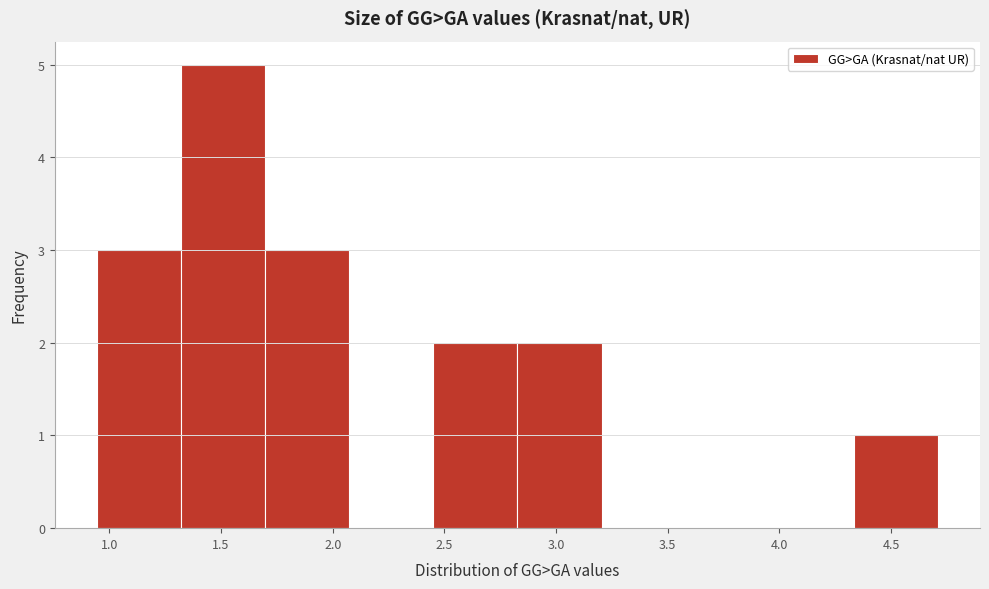

Reading left to right, transcribe this chart: for each bar, give the range it covers on the x-axis and its height. Neither the bar edges nor the heights are printed on the chart, so give them approximately, as read against the axes.

0.95 to 1.30: 3
1.30 to 1.70: 5
1.70 to 2.05: 3
2.05 to 2.45: 0
2.45 to 2.85: 2
2.85 to 3.20: 2
3.20 to 3.60: 0
3.60 to 3.95: 0
3.95 to 4.35: 0
4.35 to 4.70: 1